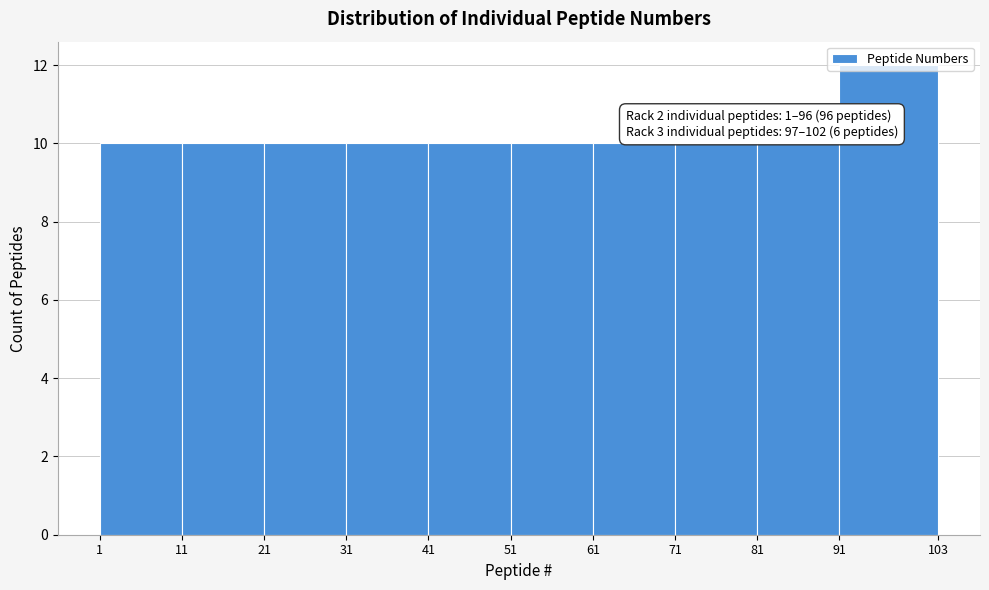

Over which range of the x-axis is the bar tallest?

91 to 103